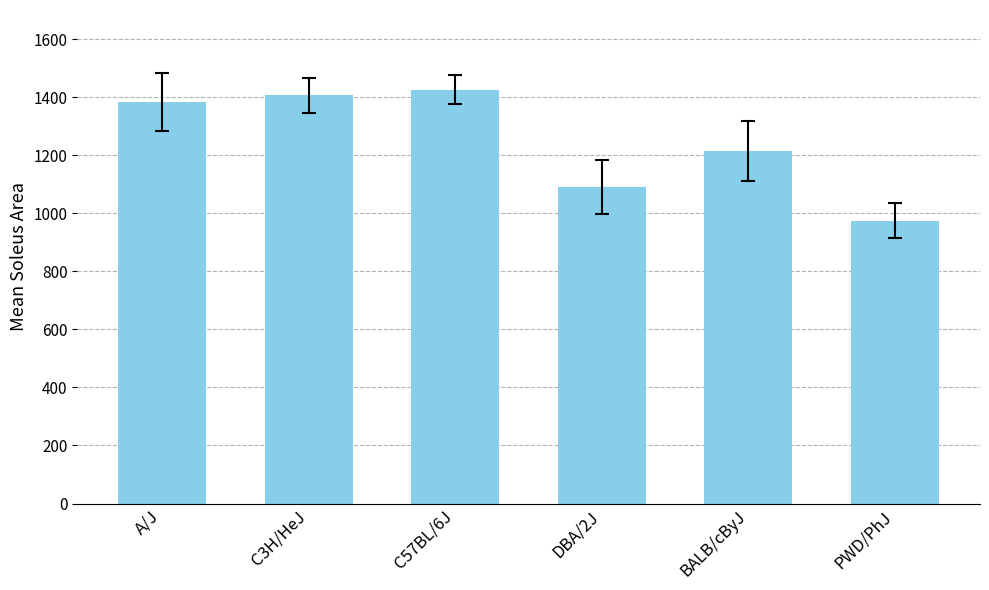

What is the ratio of the value at A/J to the value at BALB/cByJ?

1.1